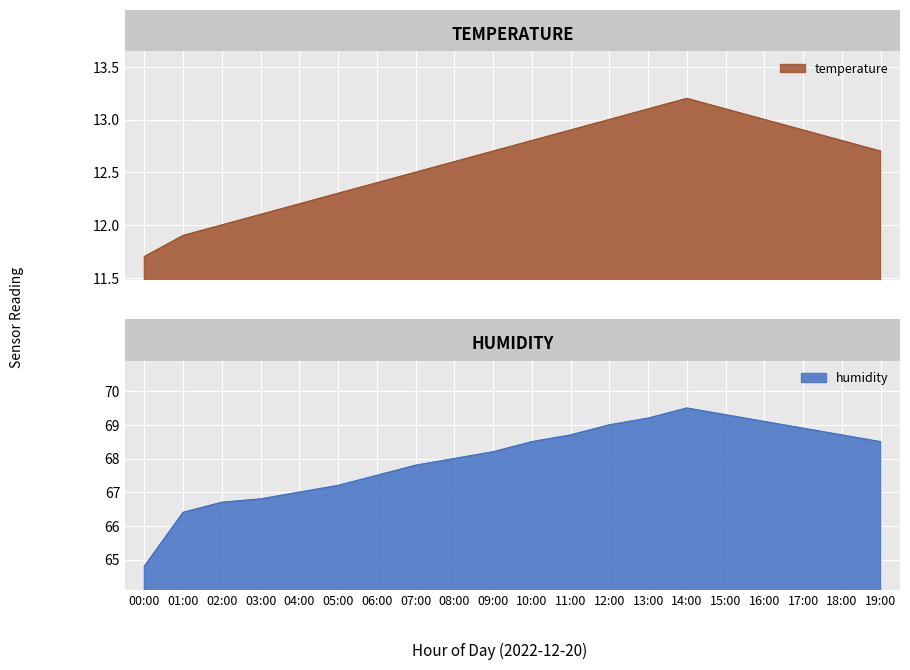

True or false: temperature and humidity cross at least once.

False